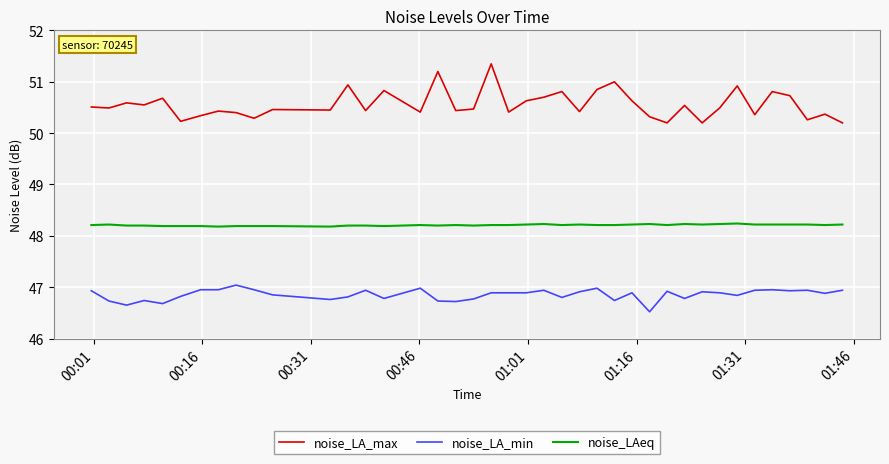

At how many categories does at least one series exceed 50?

40